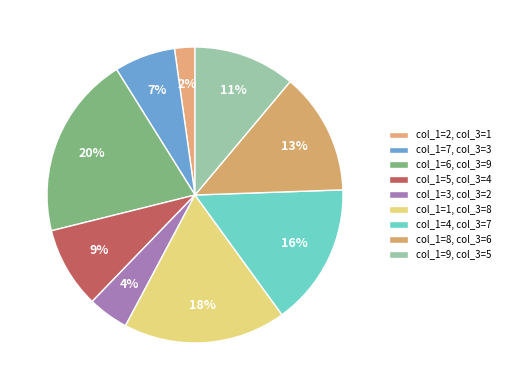

Rank the categories by value from lowest to highest.

1, 2, 3, 4, 5, 6, 7, 8, 9